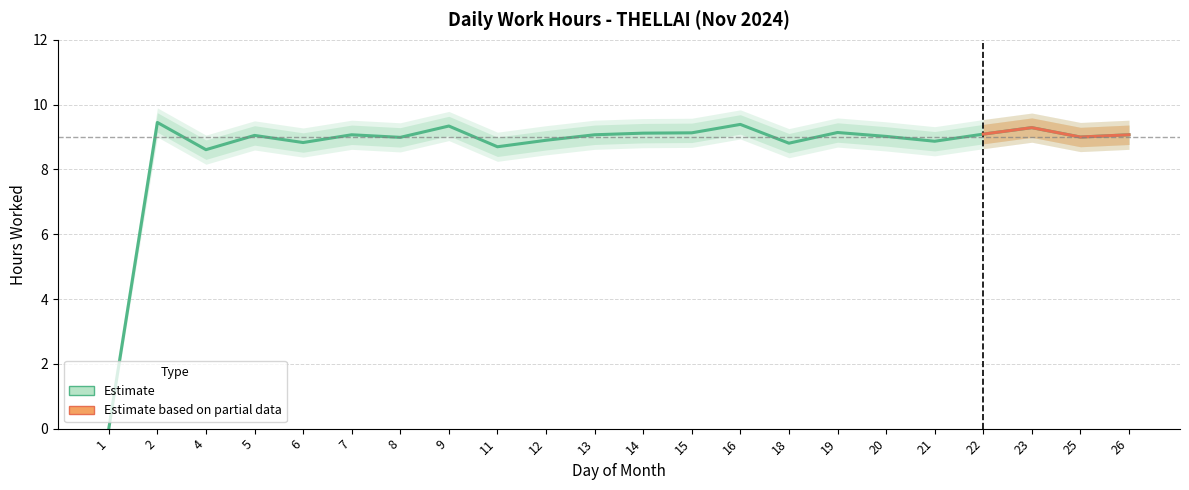

Does the chart have visible grid lines?

Yes